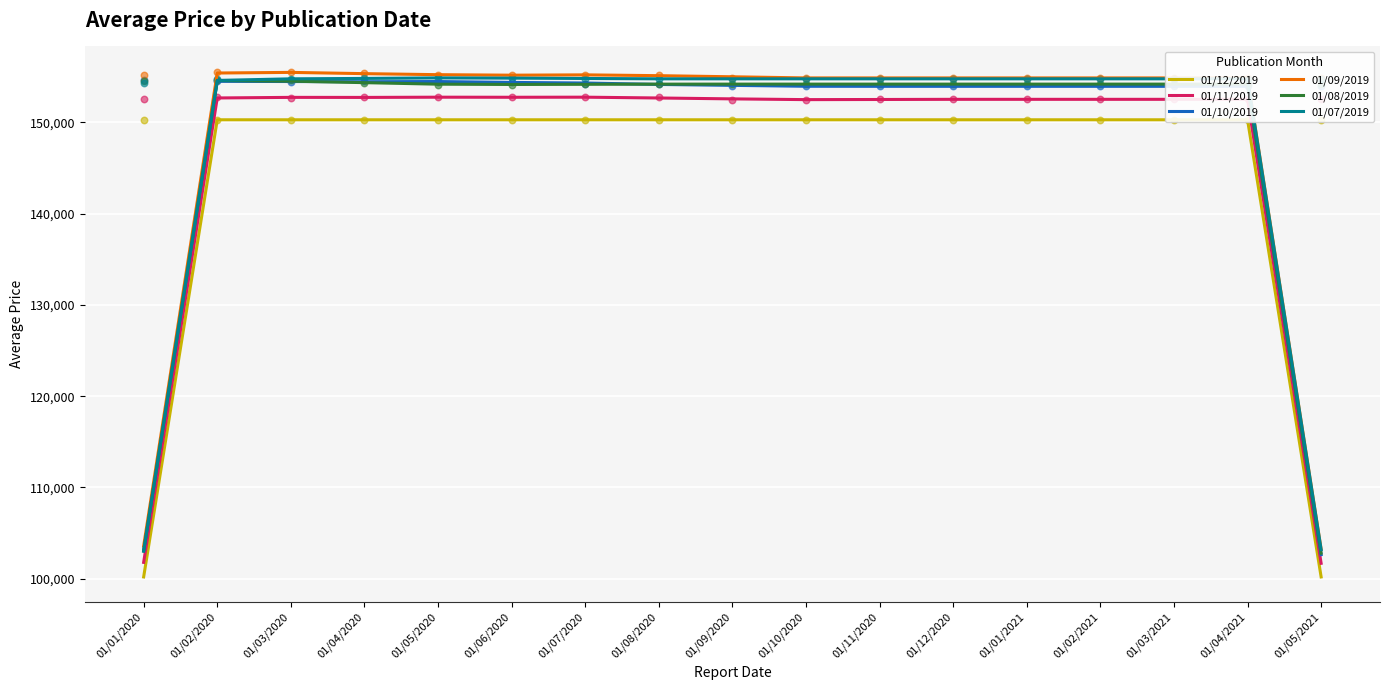

At how many categories does at least one series exceed 151932?

15